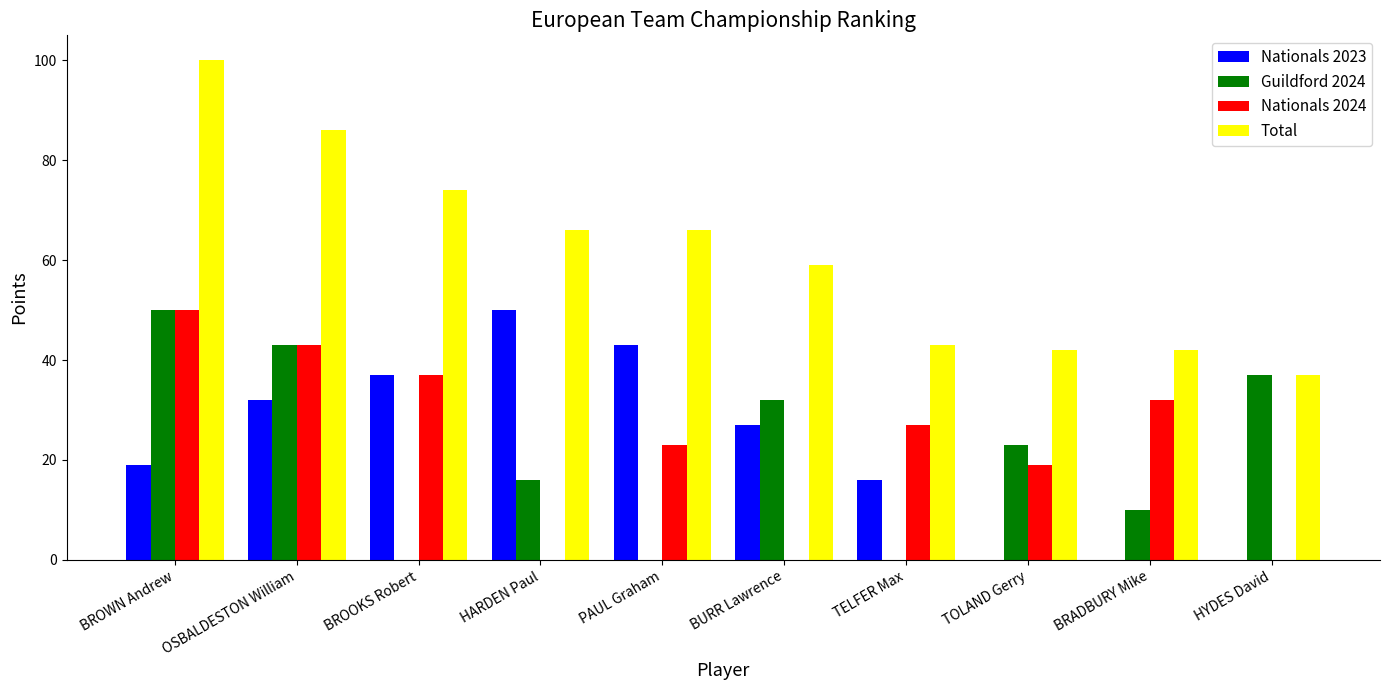

What is the spread (max minus min) of values at BROOKS Robert?

74